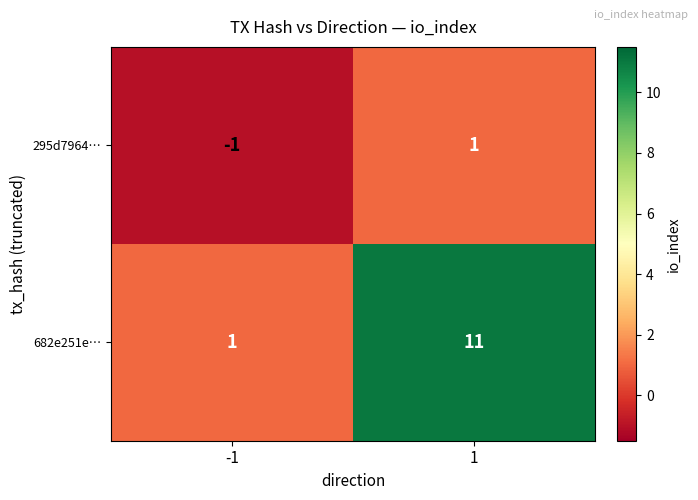

The value of 295d7964… at -1 is -2. True or false?

False